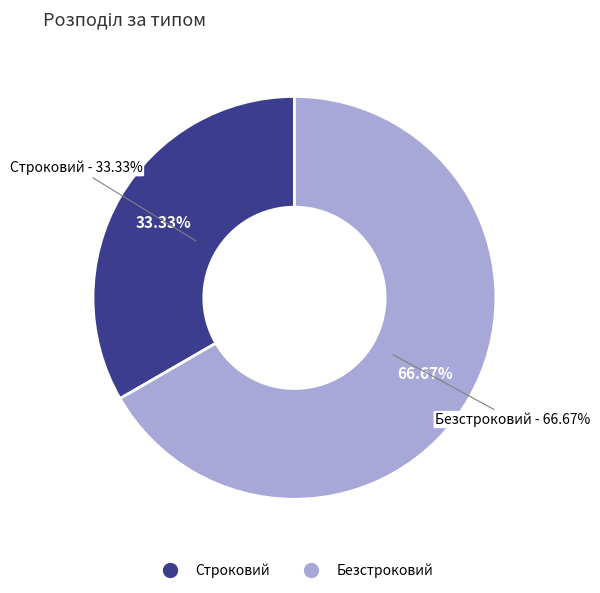

Which slice is the smallest?

Строковий